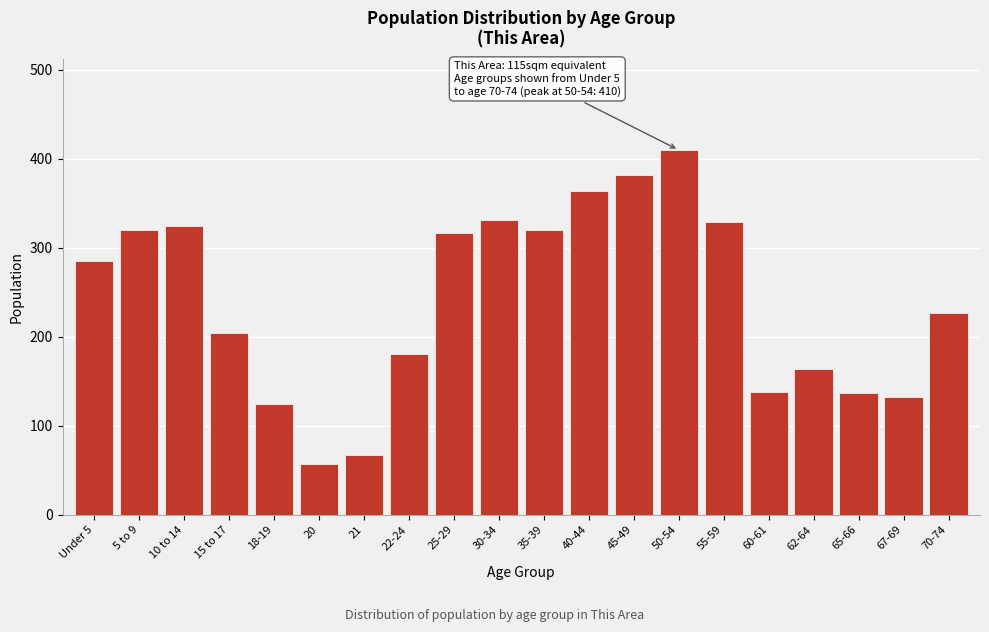

What is the change in value from 40-44 to 50-54?

+46